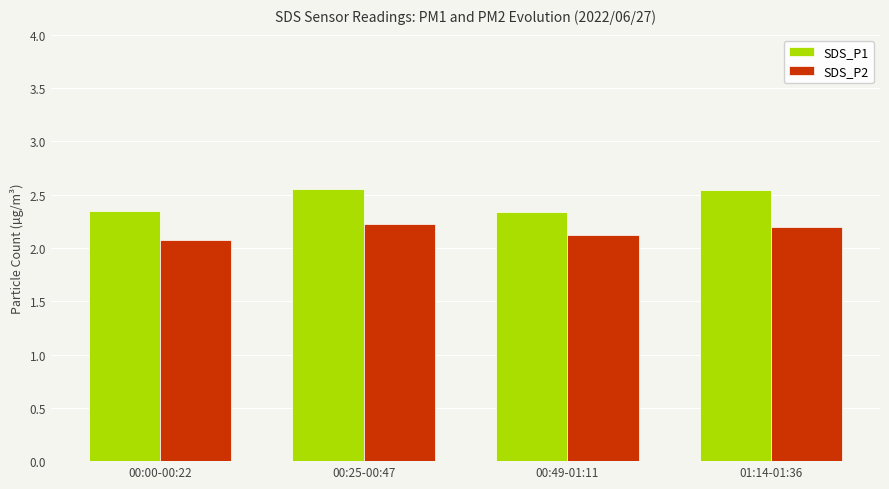

Which series has the largest total across all categories?

SDS_P1